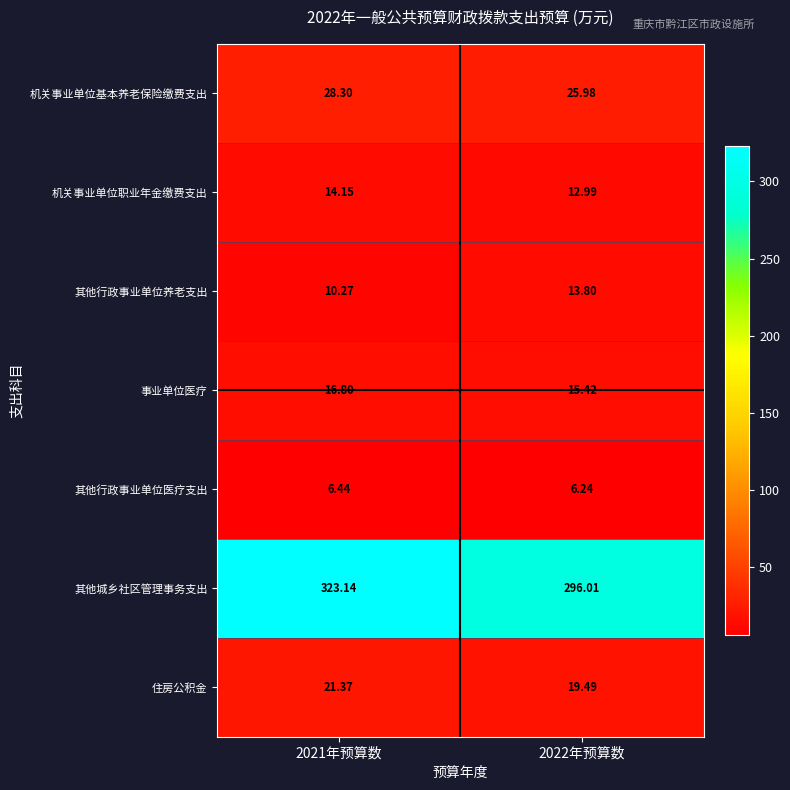

Which series changed the most between 2021年预算数 and 2022年预算数?

其他城乡社区管理事务支出